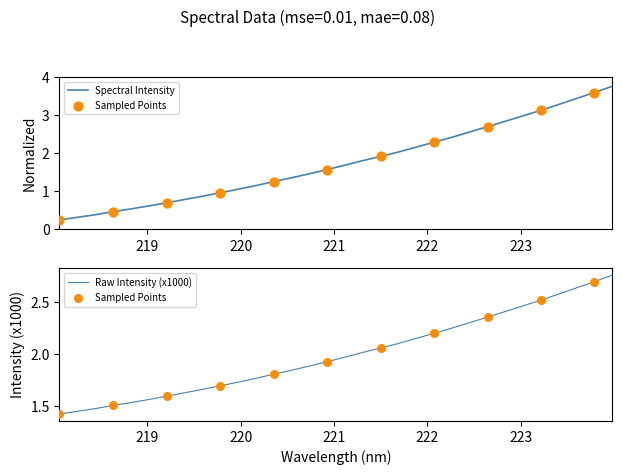

Between 223.9802 and 220.5444, which is larger?

223.9802